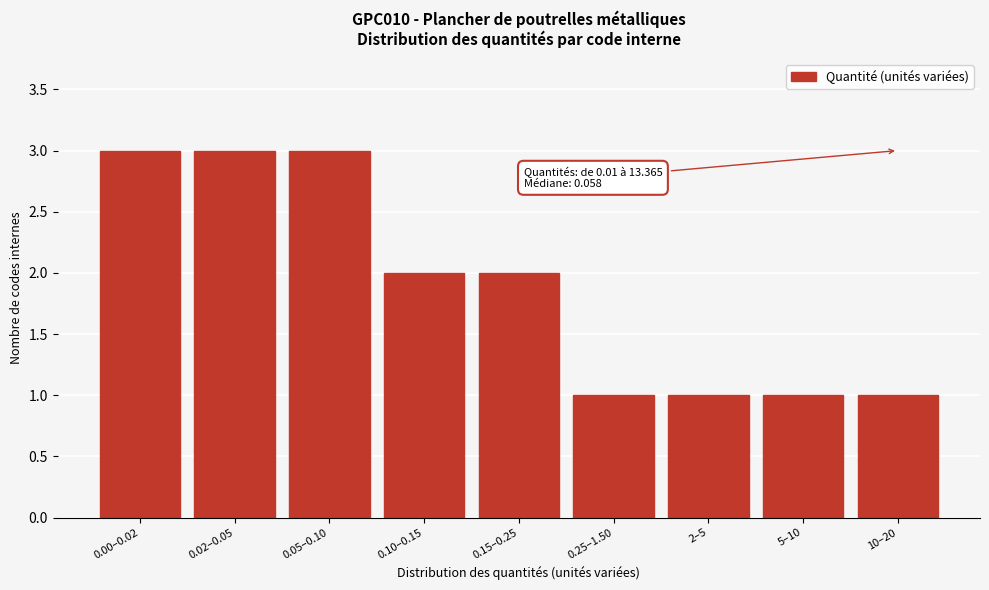

Reading left to right, transcribe all the data shown in this chart.

3	3	3	2	2	1	1	1	1